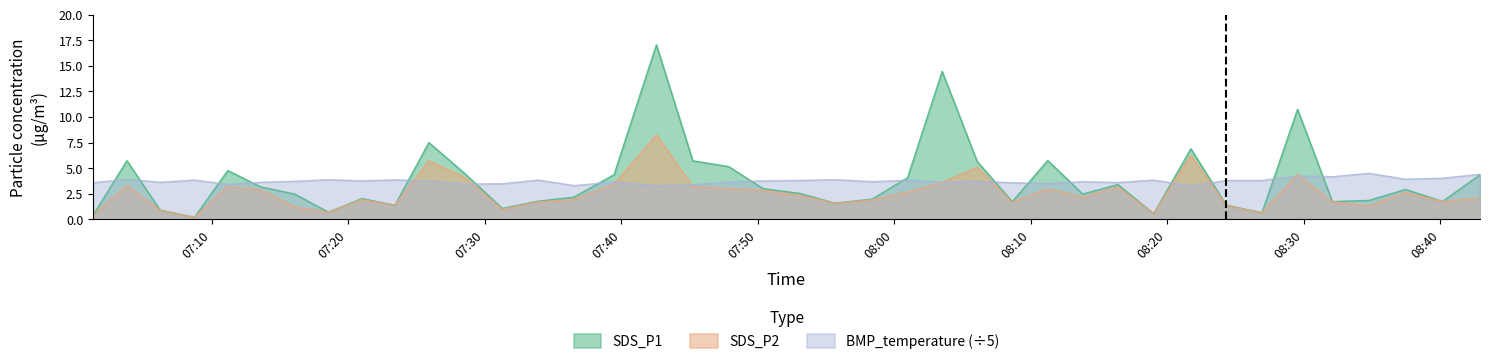

How many lines are shown in the chart?

3